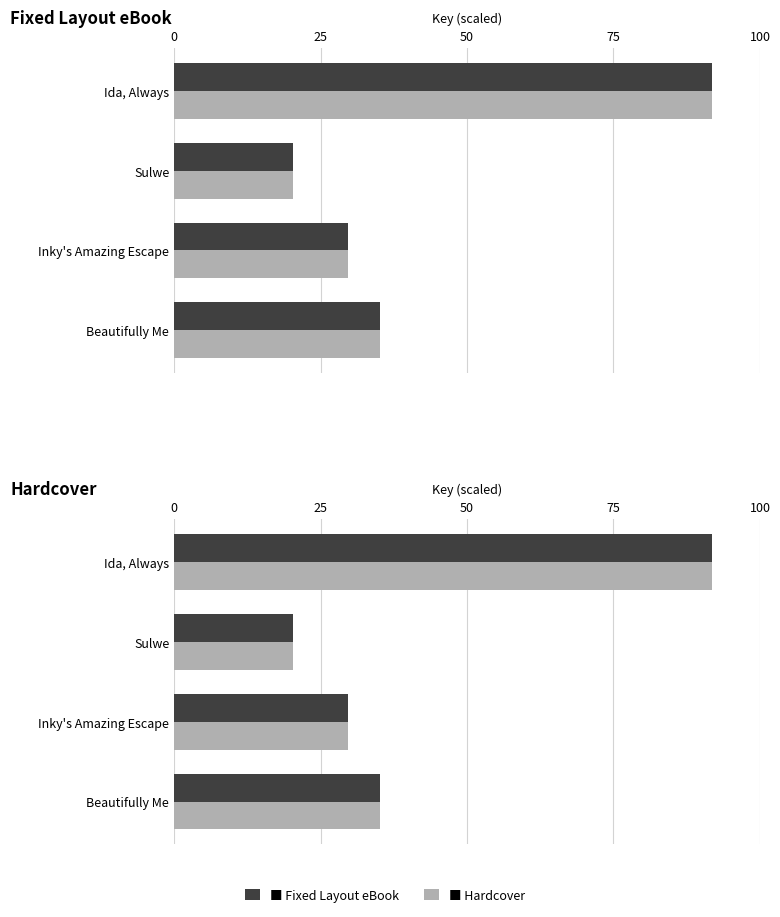

True or false: Hardcover has a value of 29.6 at Inky's Amazing Escape.

True